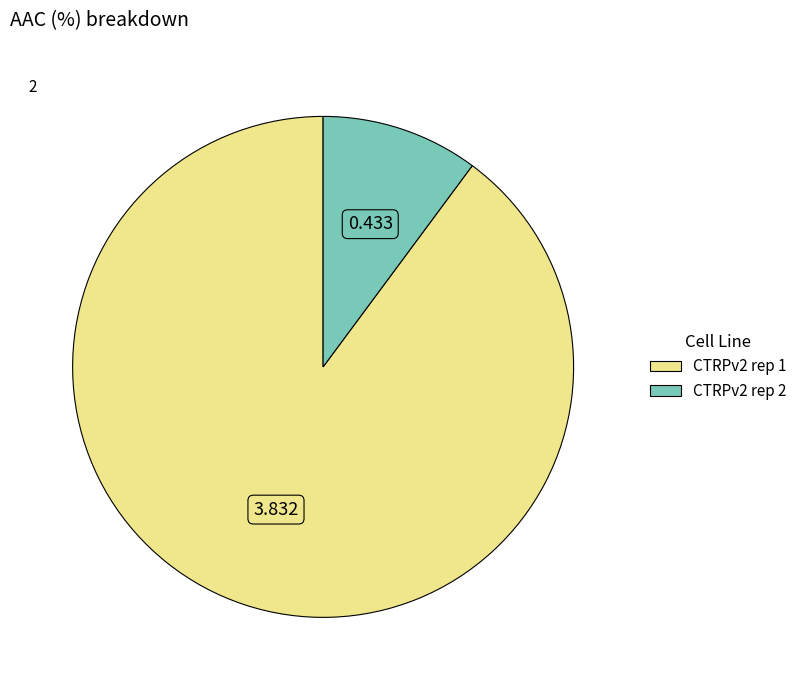

Do CTRPv2 rep 1 and CTRPv2 rep 2 together represent more than half of the pie?

Yes